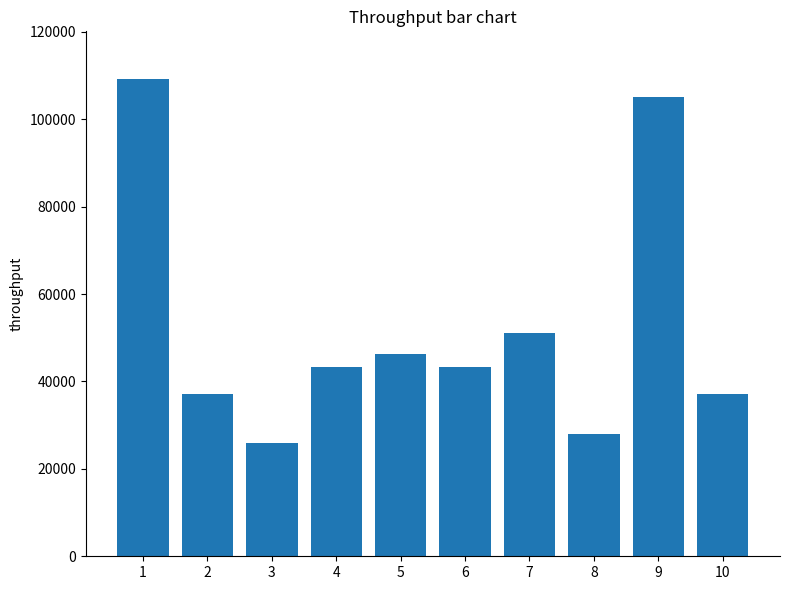

What is the value of the 9th bar from the left?

105000